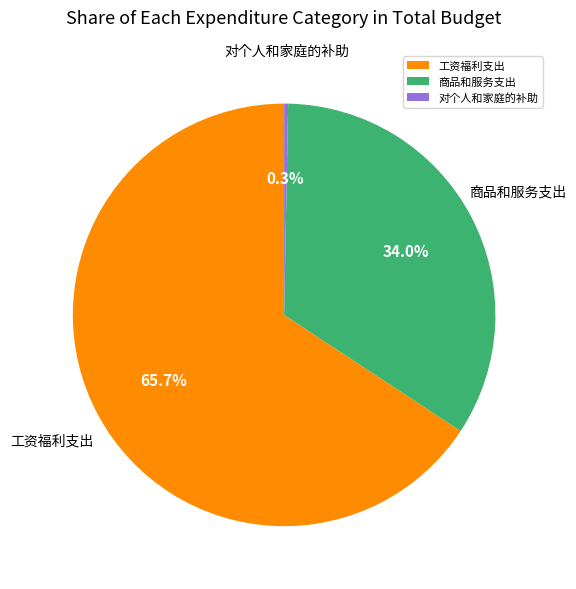

Count the number of slices in the pie.

3